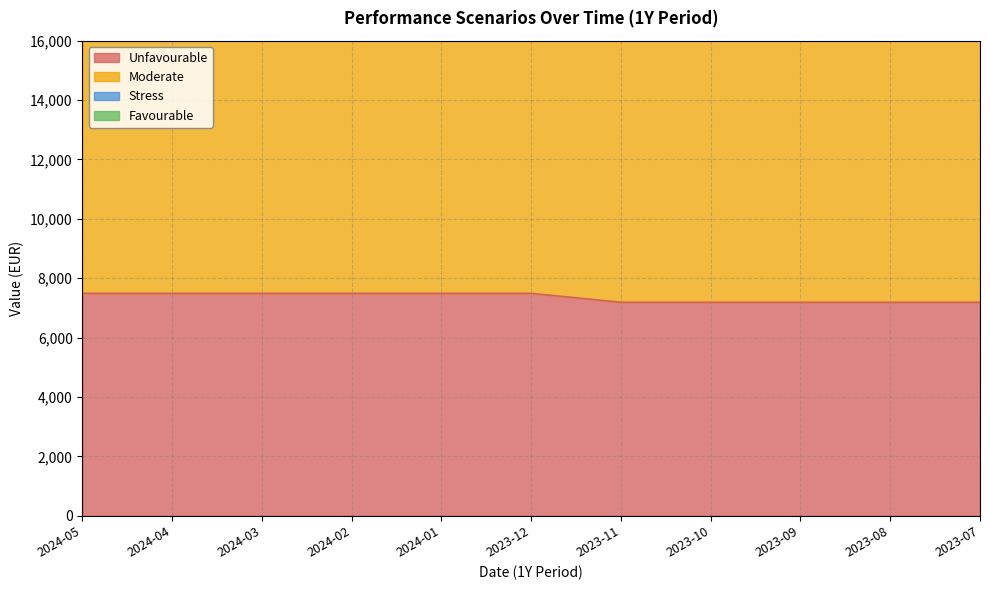

At how many categories does at least one series exceed 7705?

11